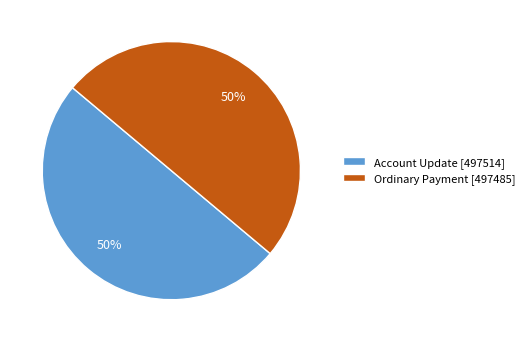

To the nearest percent, what is the average slice percentage?

50%